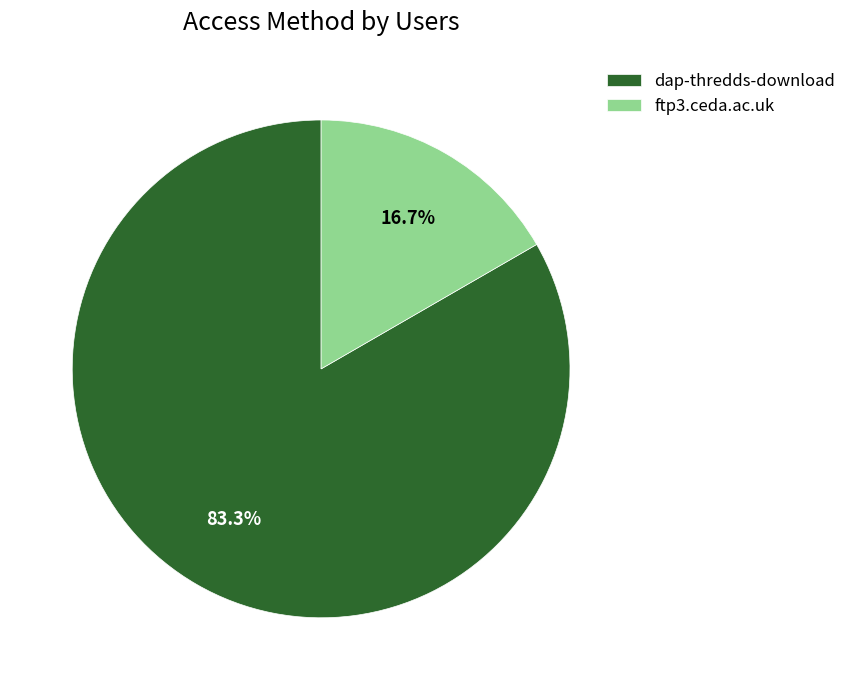

What is the majority slice?

dap-thredds-download